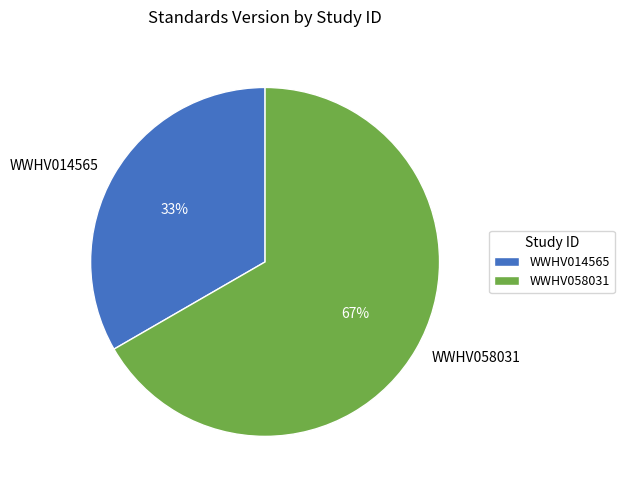

Count the number of slices in the pie.

2